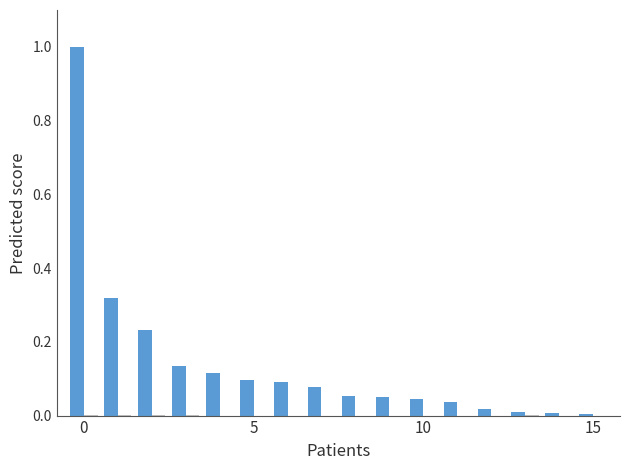

What is the maximum value shown in the chart?

1.0